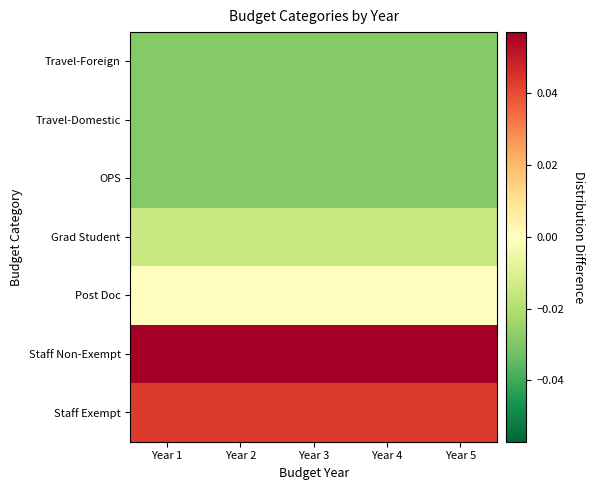

How many distinct data groups are displayed?

7